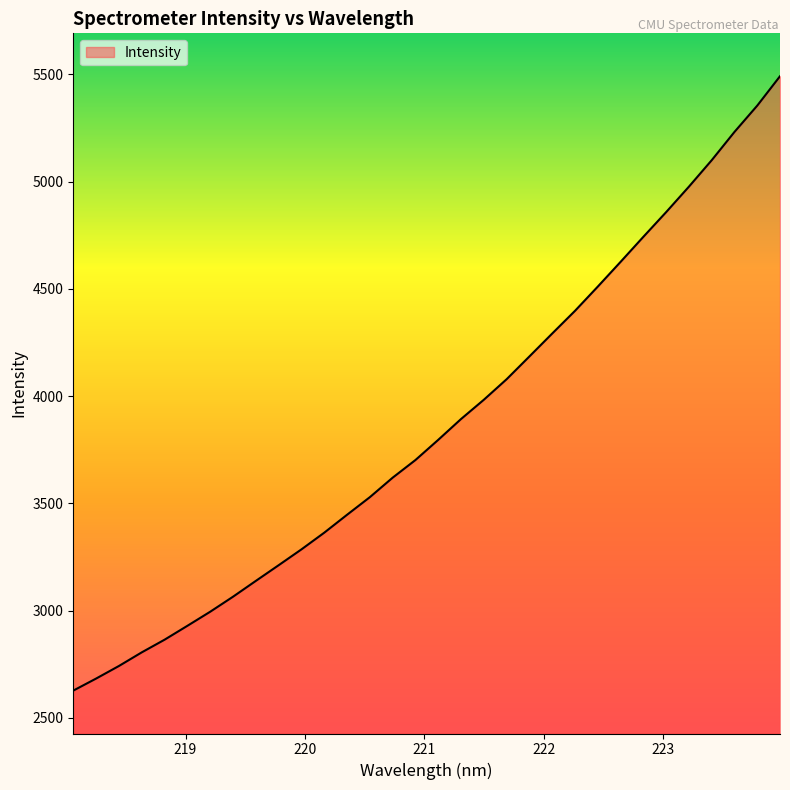

How many lines are shown in the chart?

1